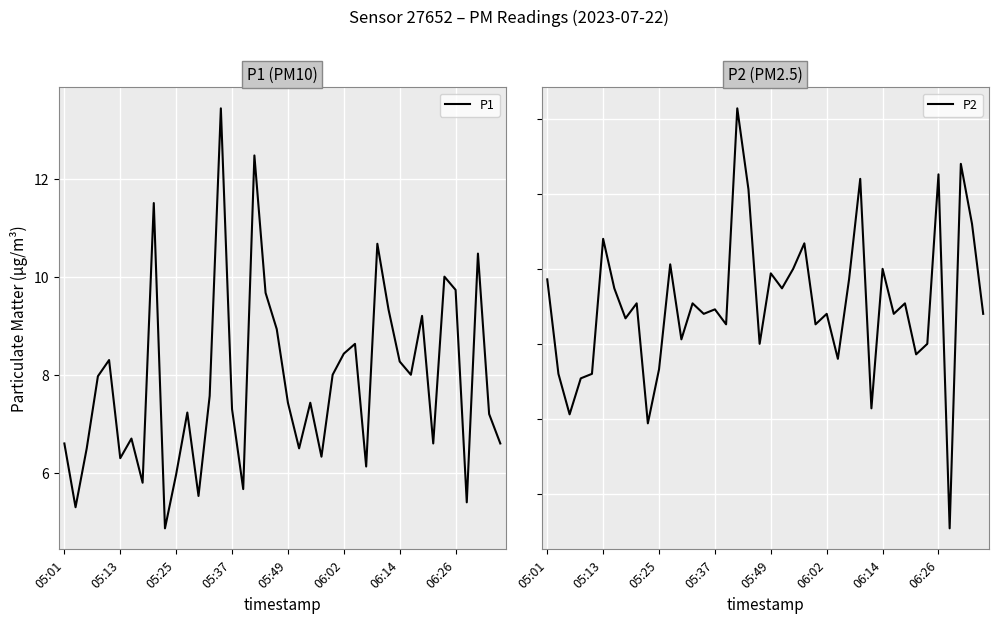

How many lines are shown in the chart?

2